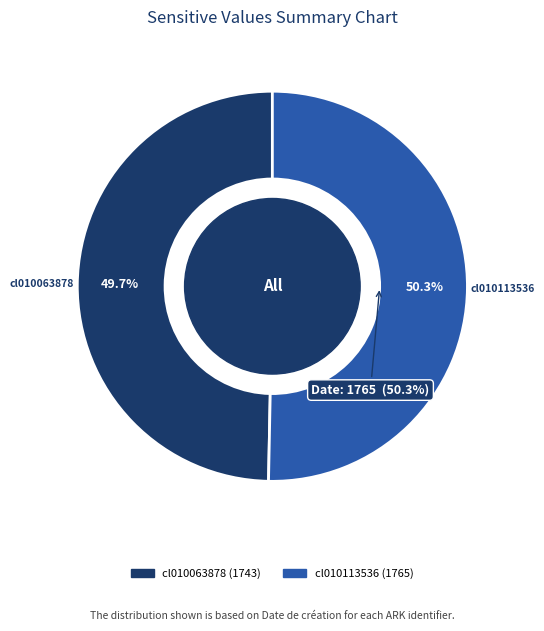

Is it true that cl010113536 is 50% of the pie?

True